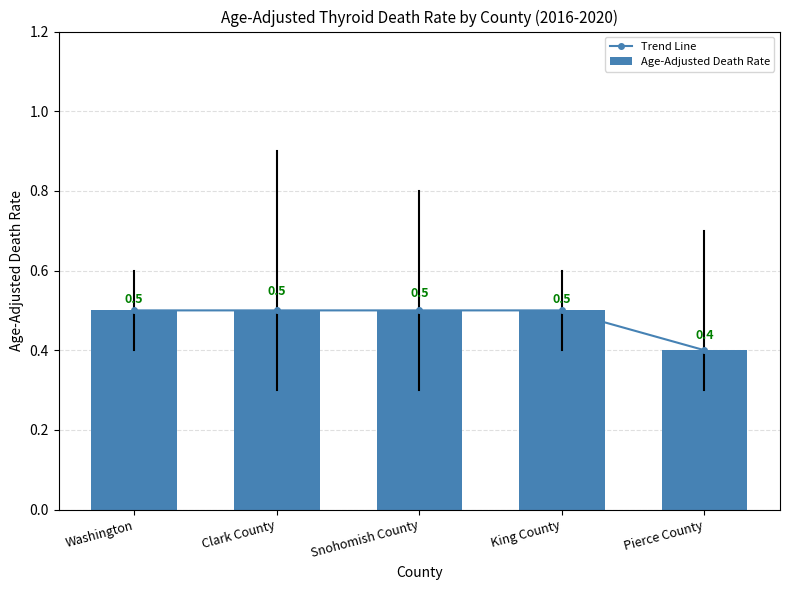

What is the label of the 4th bar from the left?

King County